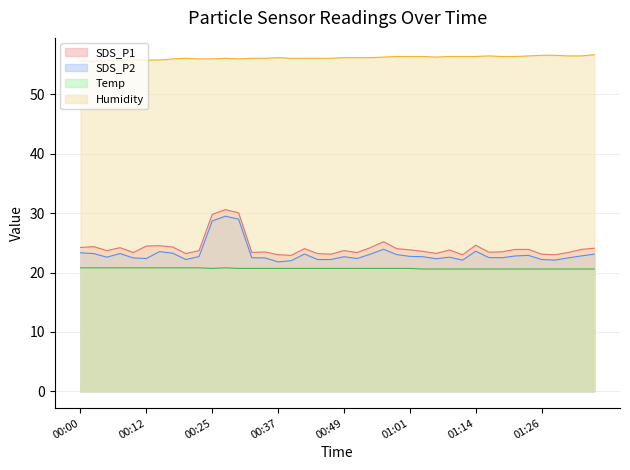

What is the smallest value displayed?

20.6